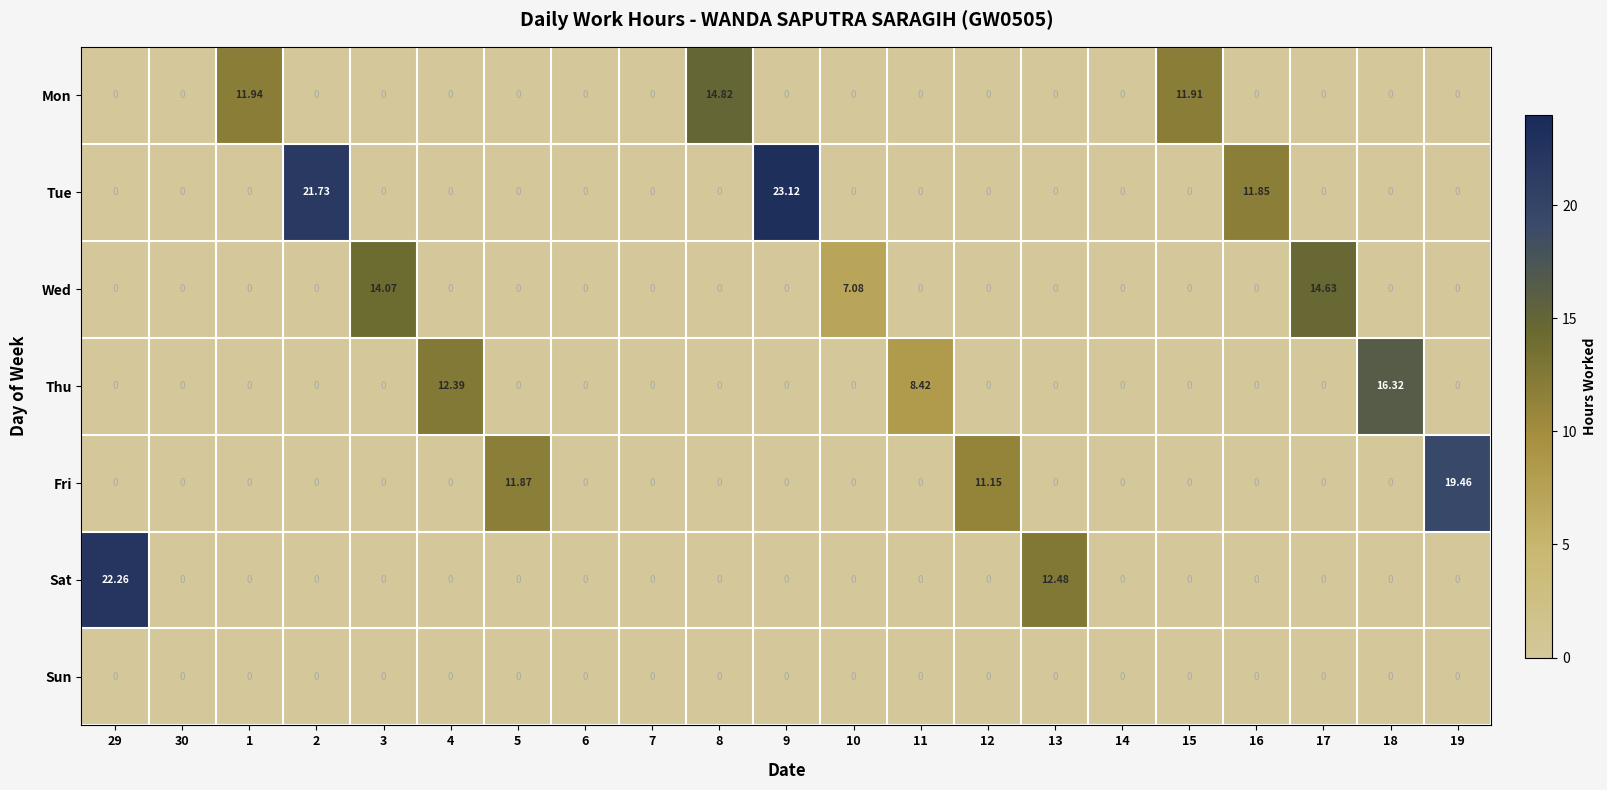

Which series changed the most between 30 and 5?

Fri